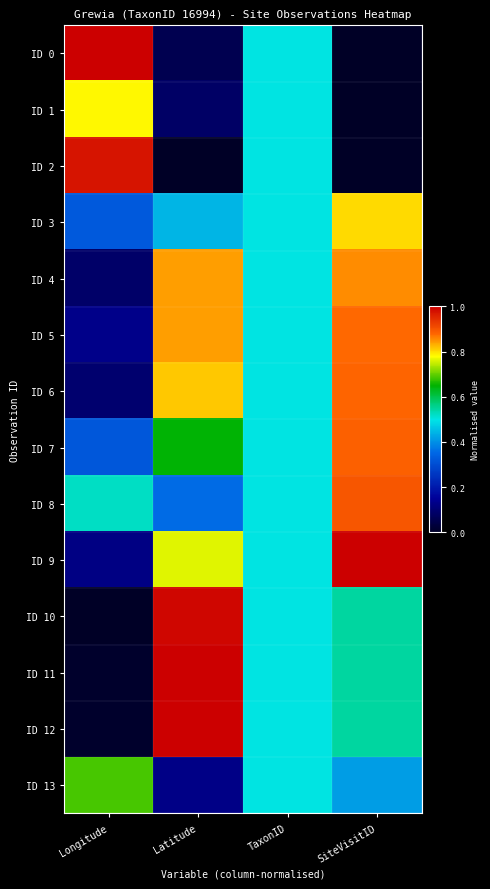

Reading left to right, list all the values displayed in this chart.

ID 0: Longitude=1.0	Latitude=0.1	TaxonID=0.5	SiteVisitID=0.0
ID 1: Longitude=0.8	Latitude=0.1	TaxonID=0.5	SiteVisitID=0.0
ID 2: Longitude=1.0	Latitude=0.0	TaxonID=0.5	SiteVisitID=0.0
ID 3: Longitude=0.3	Latitude=0.4	TaxonID=0.5	SiteVisitID=0.8
ID 4: Longitude=0.1	Latitude=0.8	TaxonID=0.5	SiteVisitID=0.9
ID 5: Longitude=0.1	Latitude=0.8	TaxonID=0.5	SiteVisitID=0.9
ID 6: Longitude=0.1	Latitude=0.8	TaxonID=0.5	SiteVisitID=0.9
ID 7: Longitude=0.3	Latitude=0.6	TaxonID=0.5	SiteVisitID=0.9
ID 8: Longitude=0.5	Latitude=0.4	TaxonID=0.5	SiteVisitID=0.9
ID 9: Longitude=0.1	Latitude=0.8	TaxonID=0.5	SiteVisitID=1.0
ID 10: Longitude=0.0	Latitude=1.0	TaxonID=0.5	SiteVisitID=0.5
ID 11: Longitude=0.0	Latitude=1.0	TaxonID=0.5	SiteVisitID=0.5
ID 12: Longitude=0.0	Latitude=1.0	TaxonID=0.5	SiteVisitID=0.5
ID 13: Longitude=0.7	Latitude=0.1	TaxonID=0.5	SiteVisitID=0.4